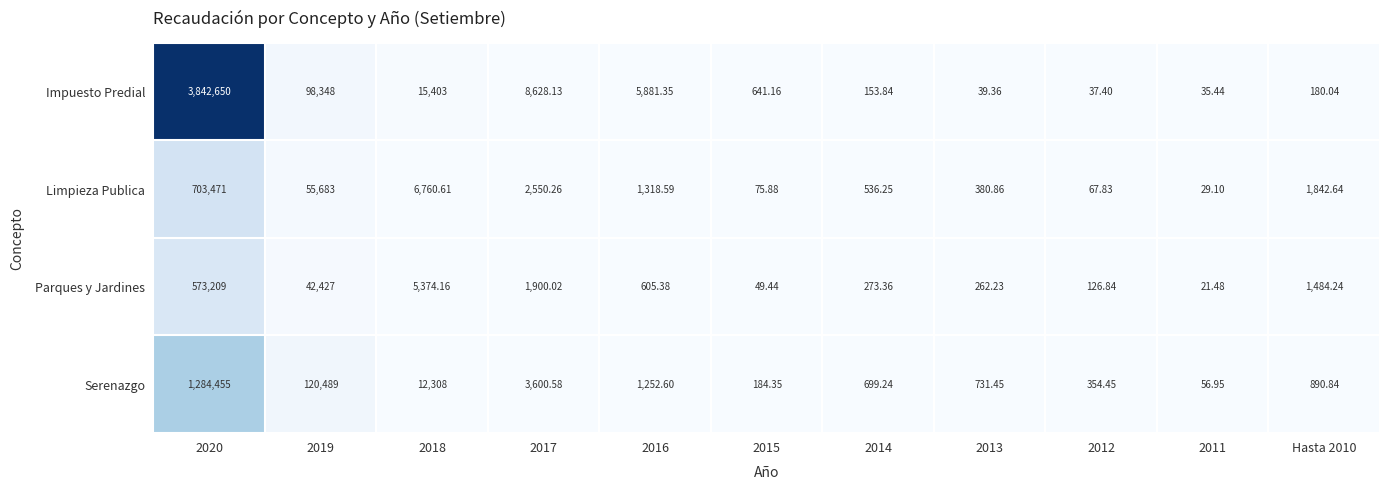

Is the value of Parques y Jardines at 2020 greater than the value of Impuesto Predial at 2011?

Yes